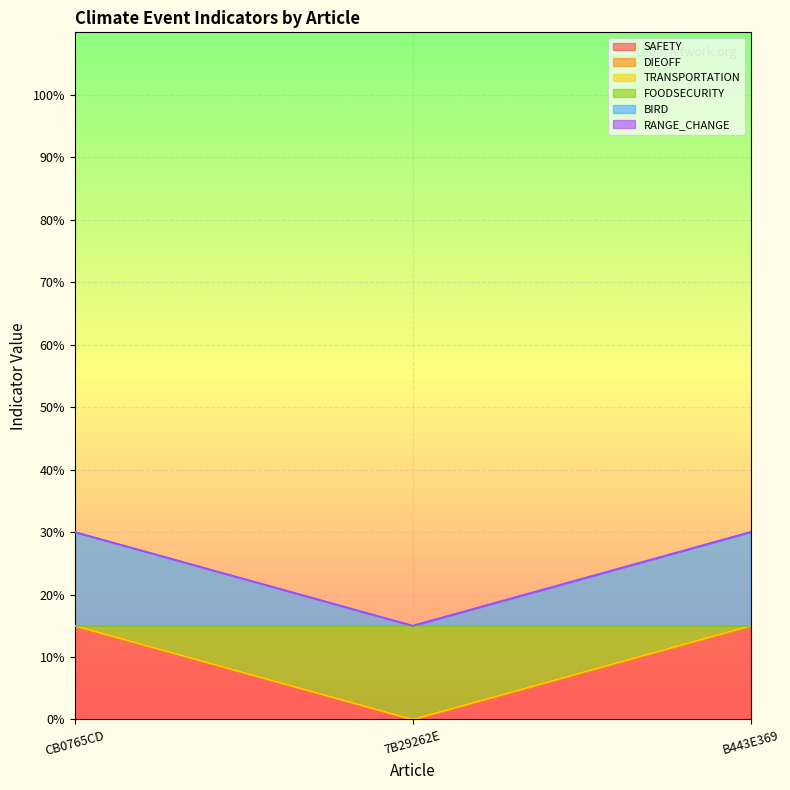

At how many categories does at least one series exceed 0?

3